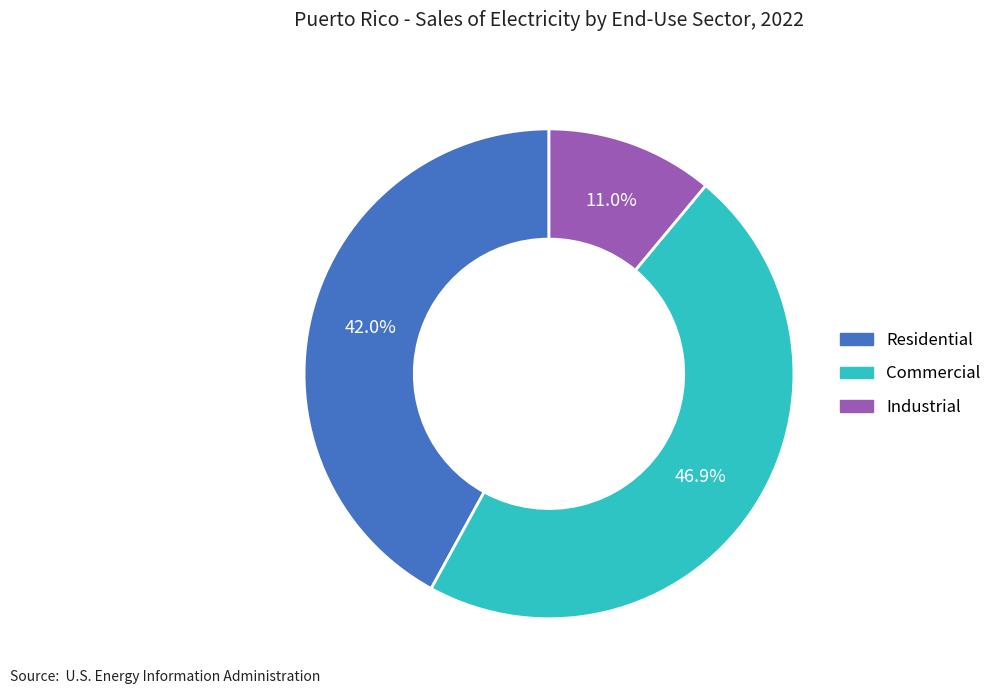

The Industrial slice represents 11% of the pie. True or false?

True